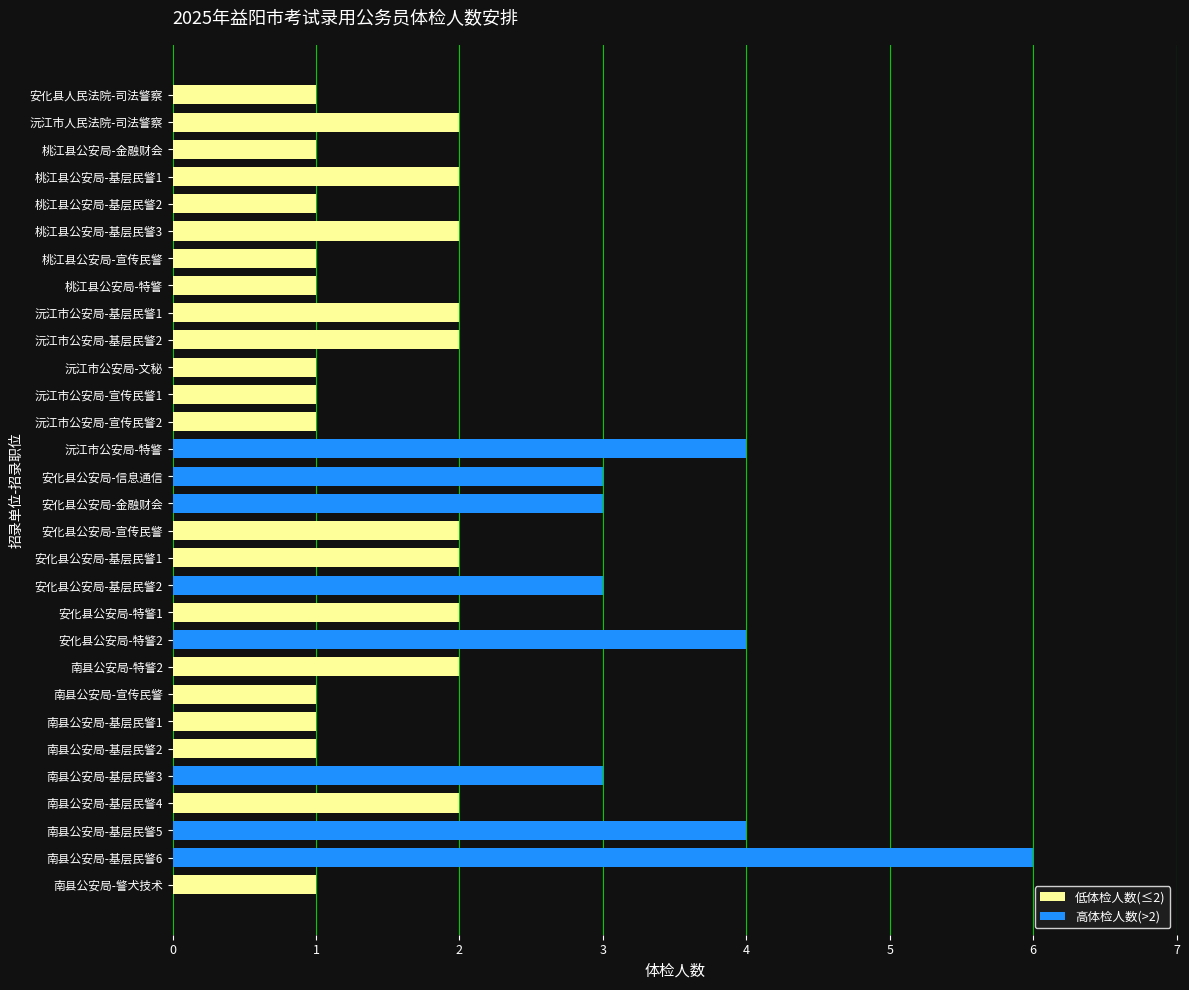

How many bars are there in total?

30